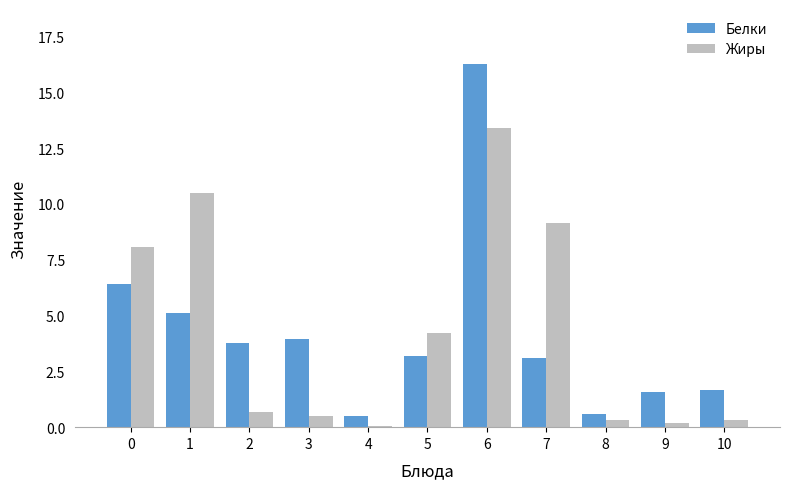

Which series has the largest range (max minus min)?

Белки